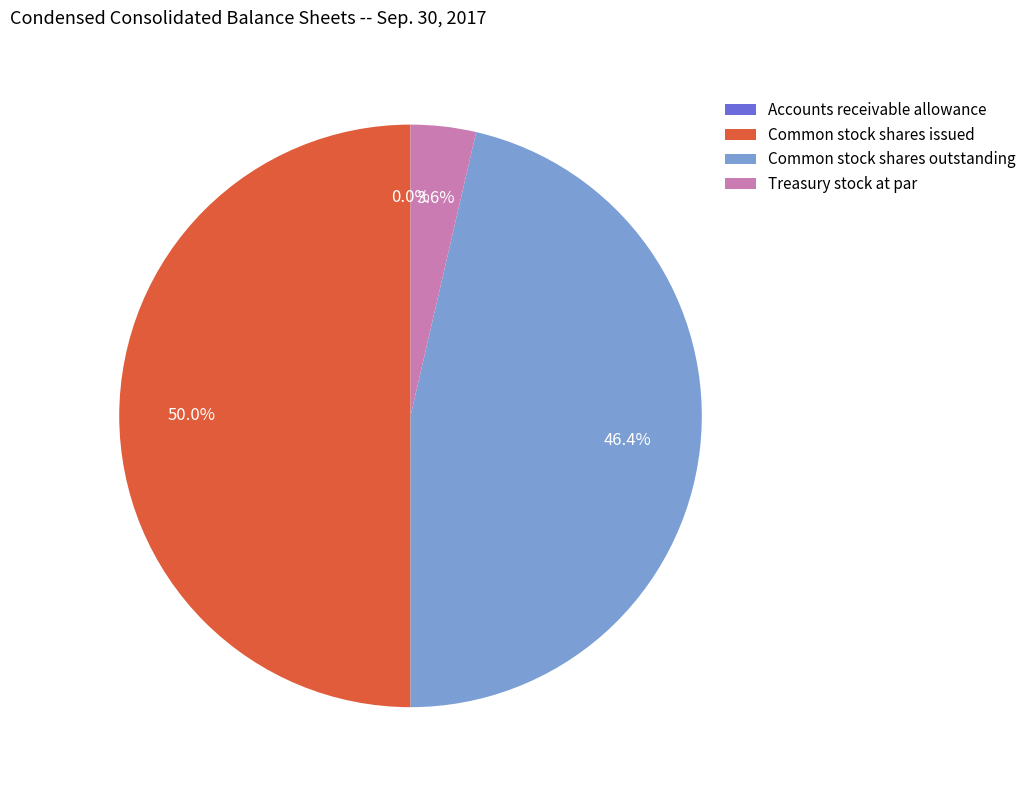

What is the total percentage of Common stock shares issued and Treasury stock at par?

53.6%